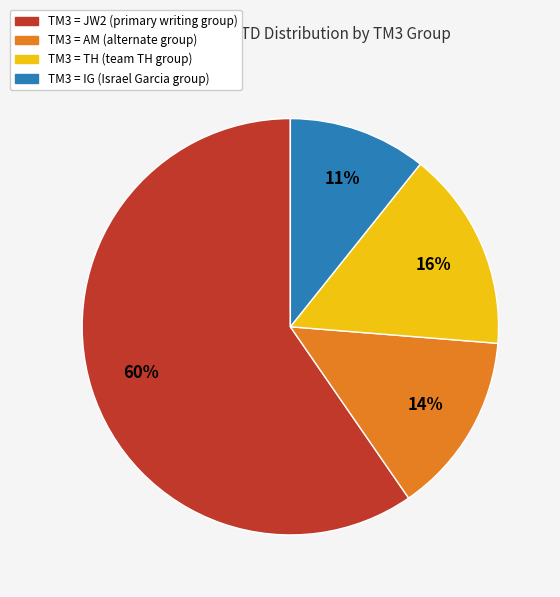

To the nearest percent, what is the average slice percentage?

25%